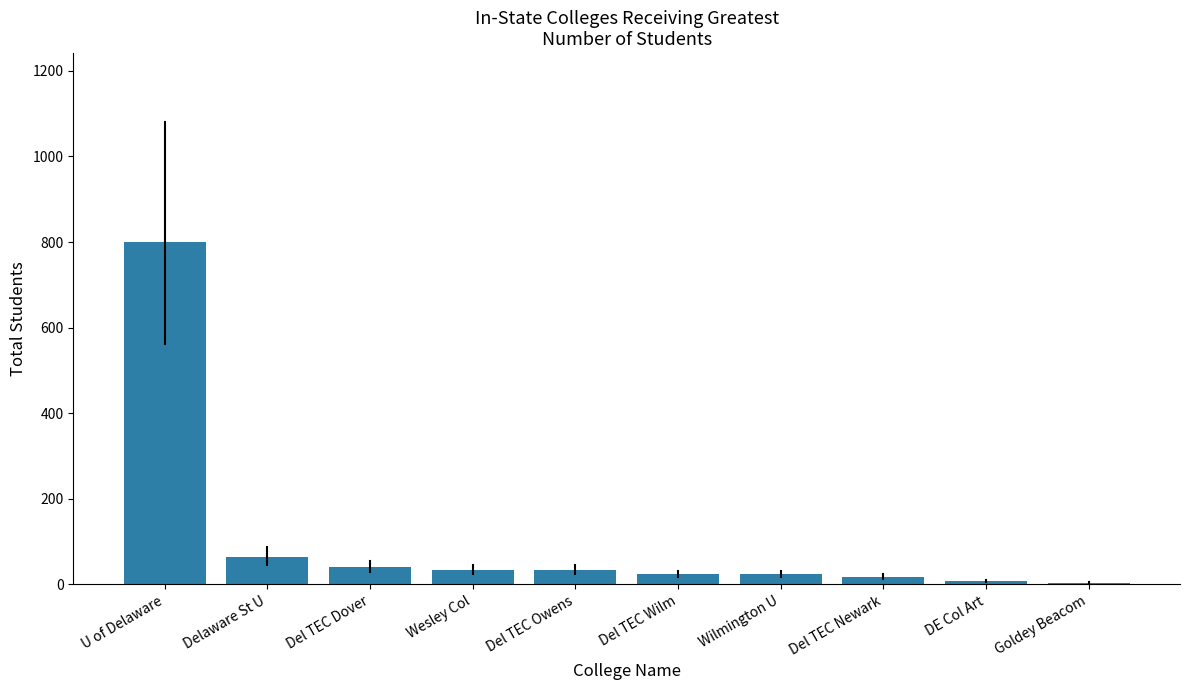

What is the difference between the maximum and minimum values?

797